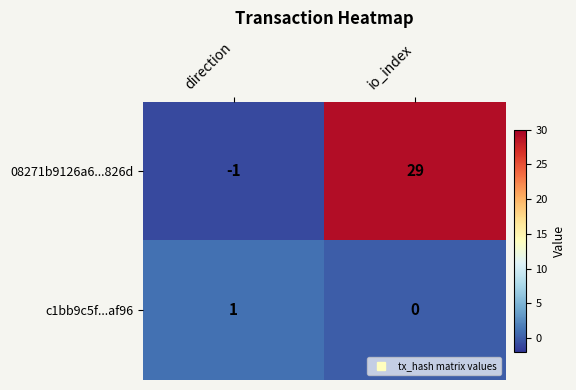

What is the total value across all series at io_index?

29